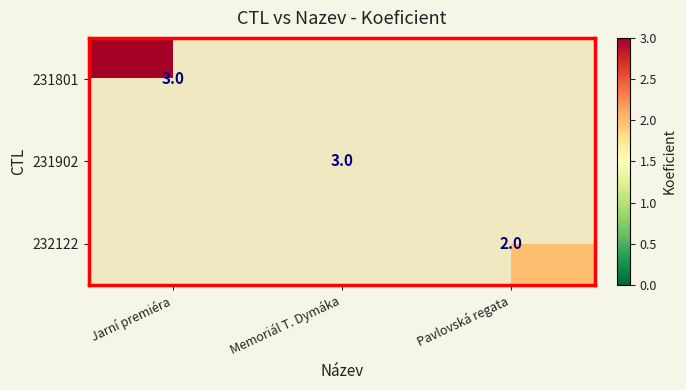

Between Jarní premiéra and Memoriál T. Dymáka, which is larger?

Memoriál T. Dymáka